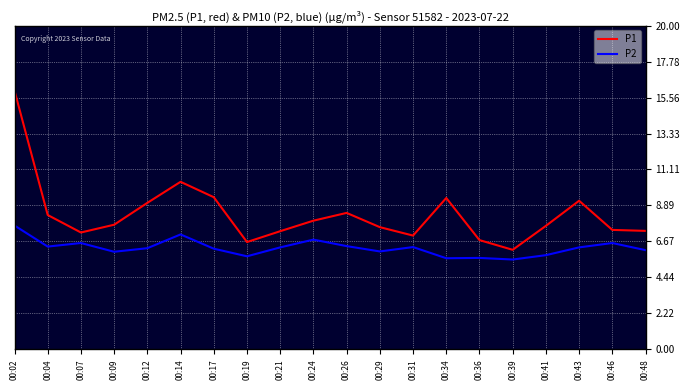

Which series has the widest spread of values?

P1